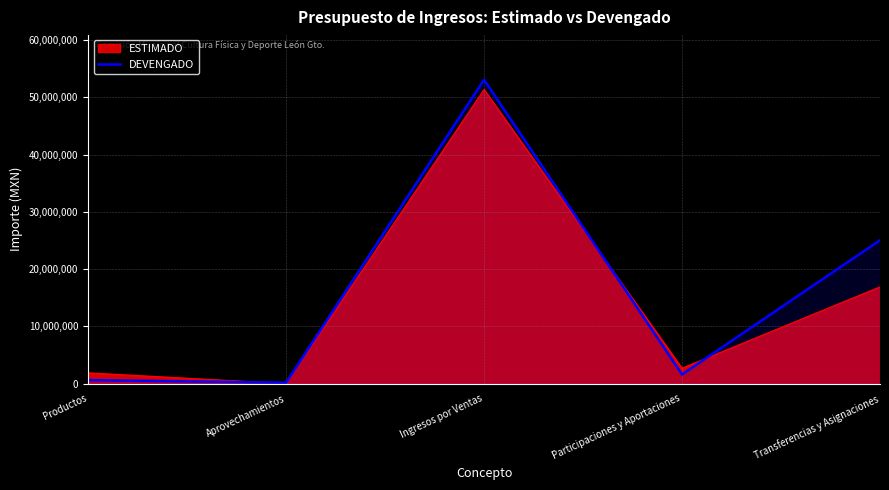

What is the difference between the maximum and minimum values?

52932890.1